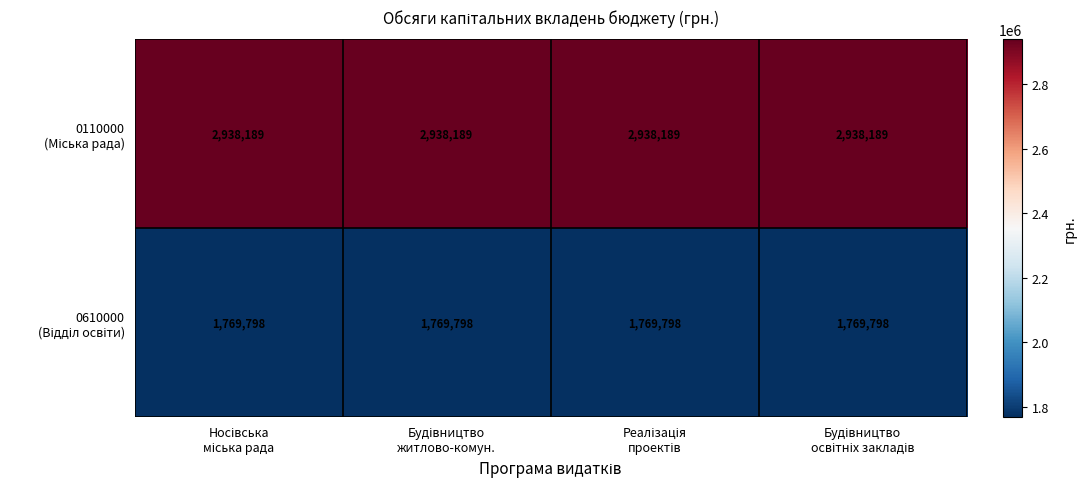

What is the smallest value displayed?

1769798